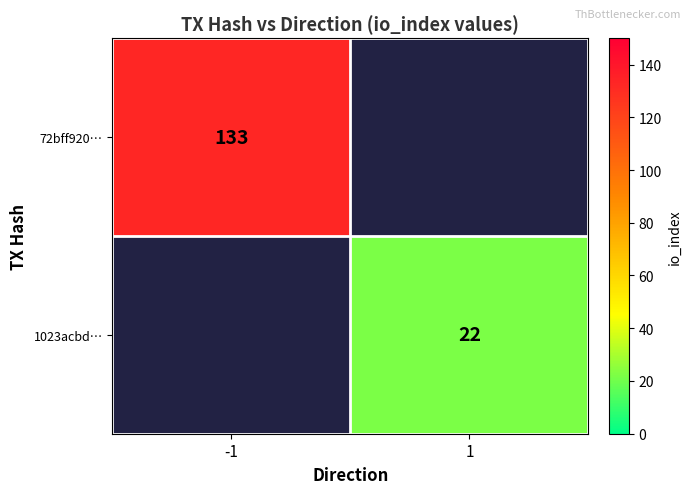

The value of 1023acbd… at 1 is 22. True or false?

True